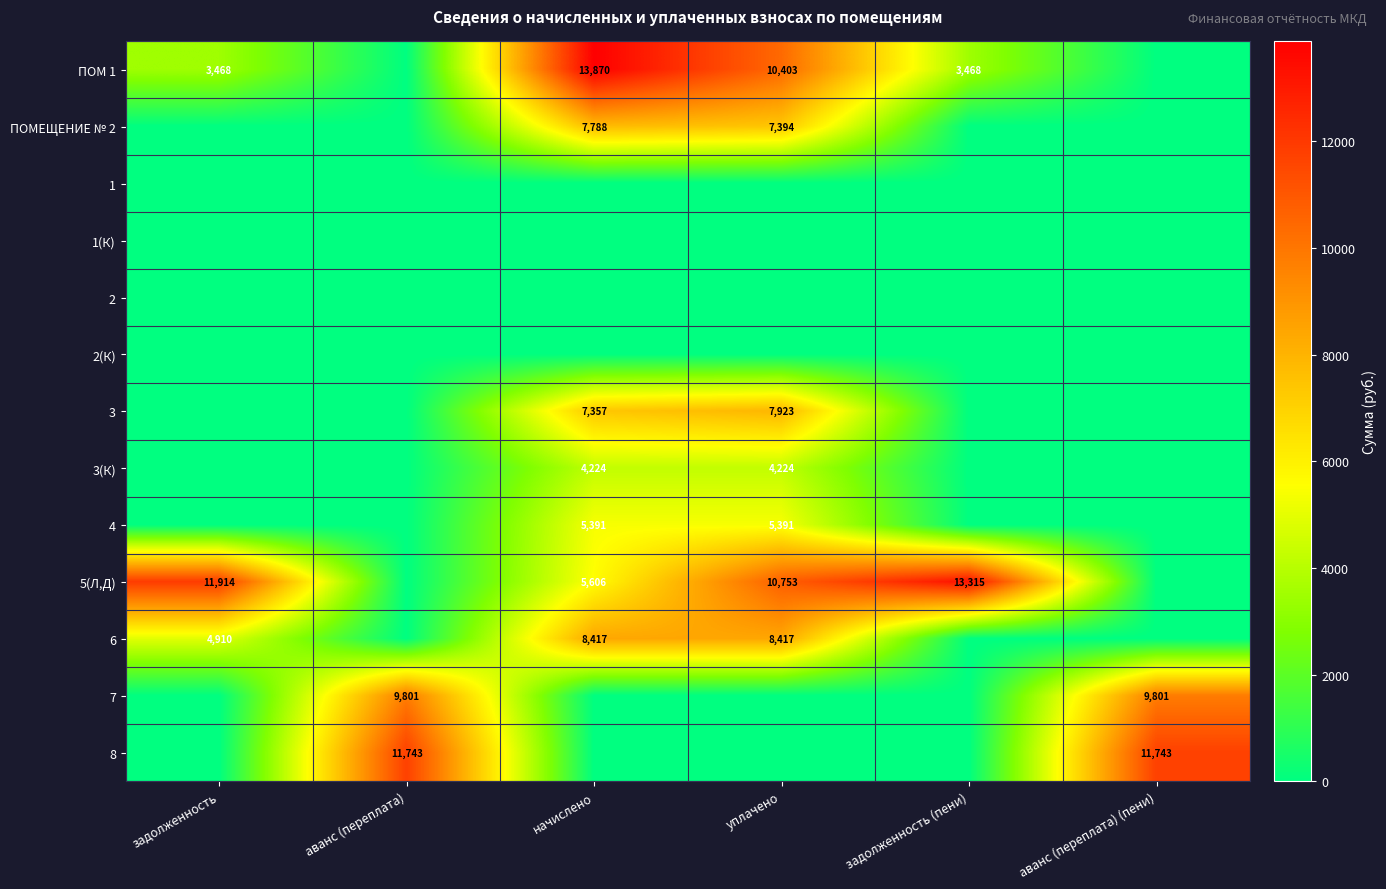

The value of 3 at уплачено is 7923. True or false?

True